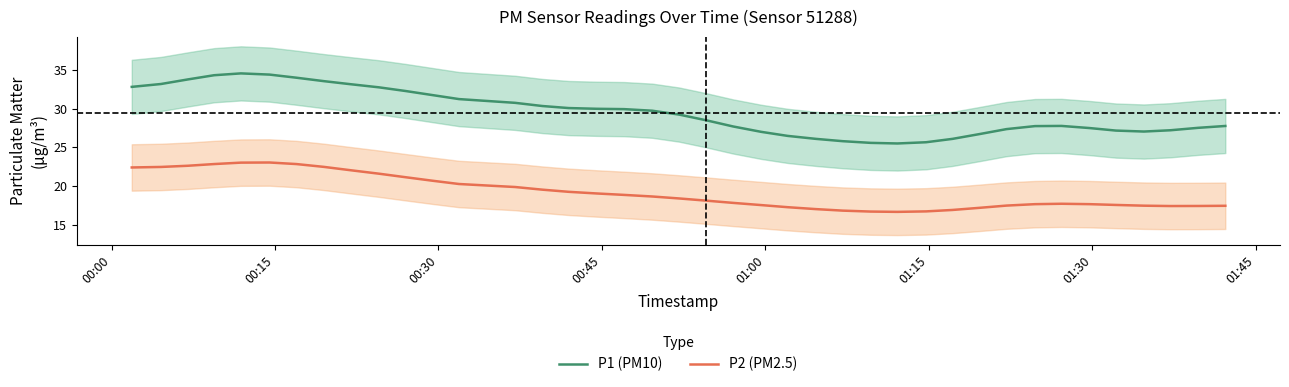

What is the average value of the P2 (PM2.5) series?

19.2